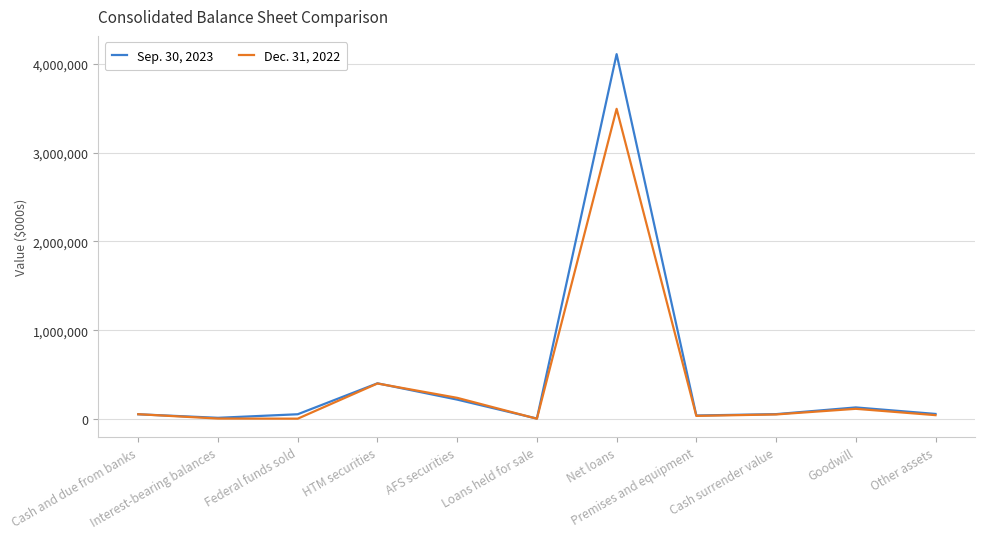

At how many categories does at least one series exceed 705225?

1